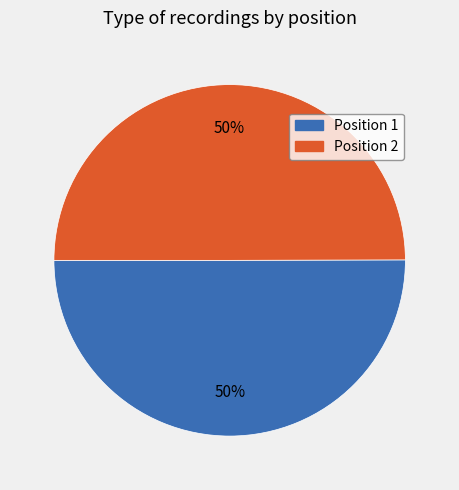

How many slices are in this pie chart?

2